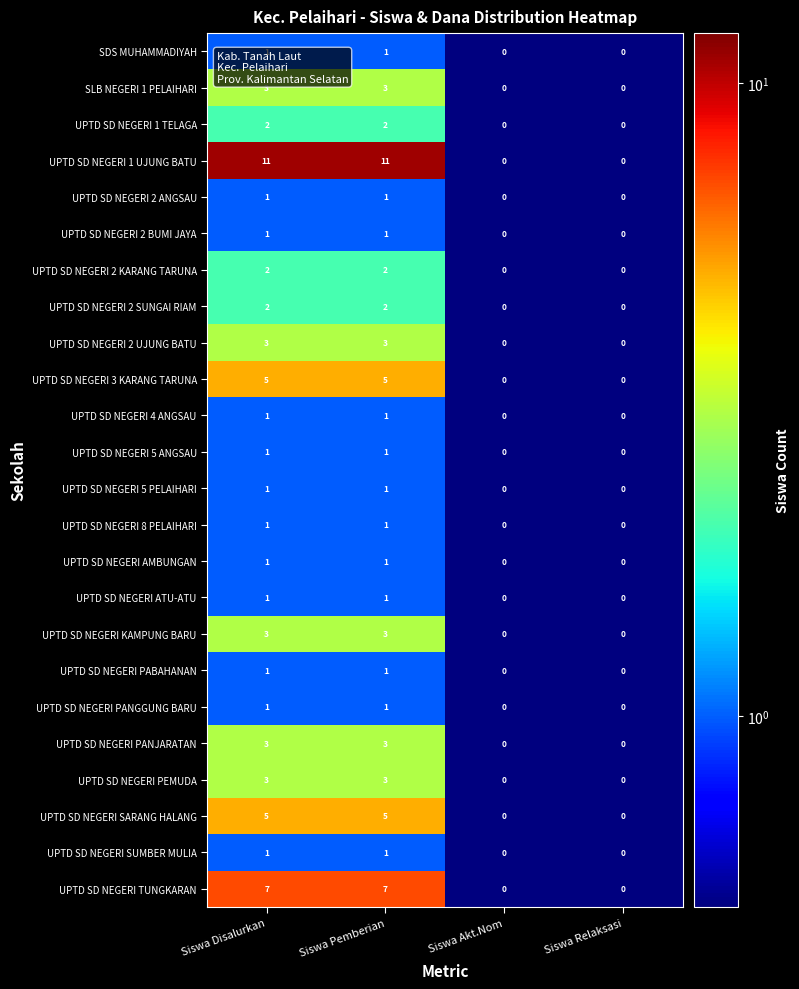

Count the number of data series in this chart.

24